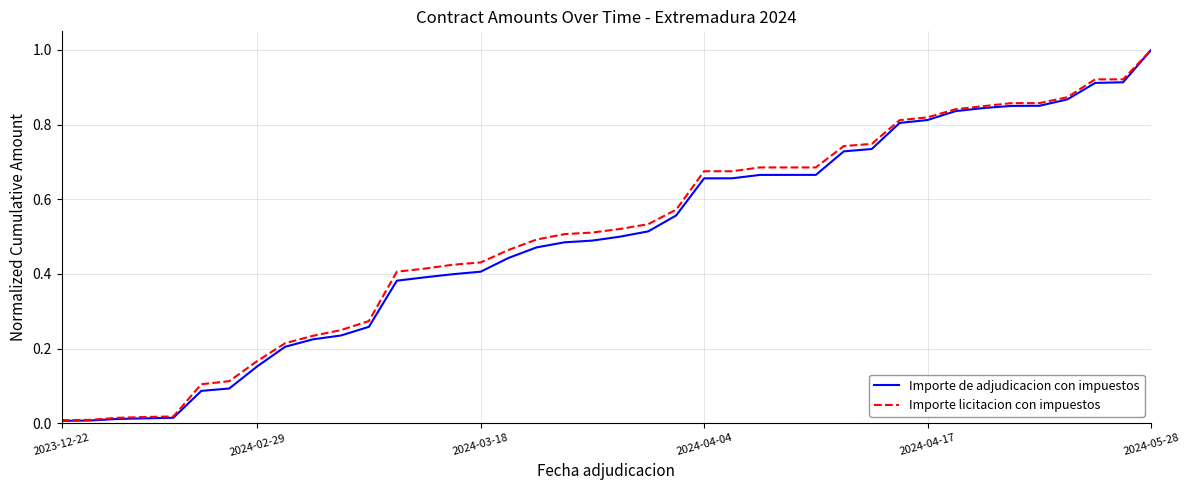

What is the maximum value shown in the chart?

1.0